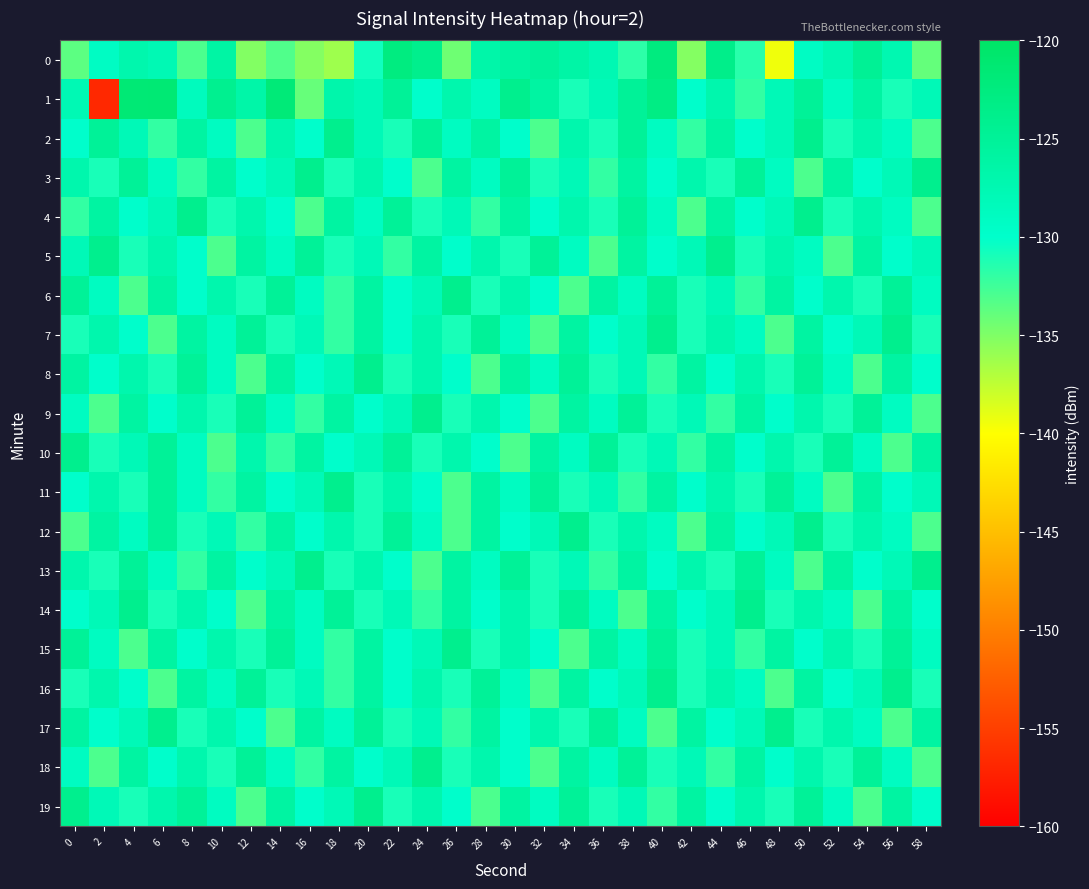

Rank the series at 22 from highest to lowest value.

0, 1, 4, 10, 12, 11, 9, 14, 18, 3, 6, 7, 13, 15, 16, 2, 8, 17, 19, 5